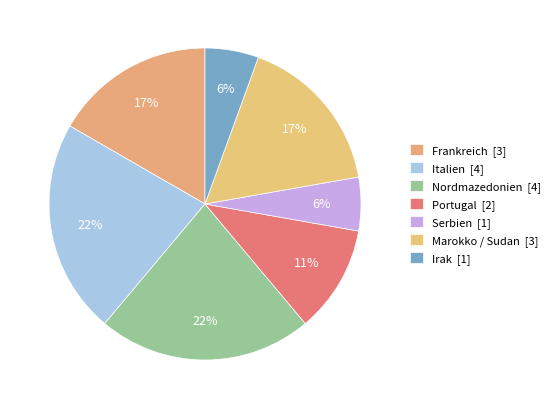

How many segments does this pie chart have?

7